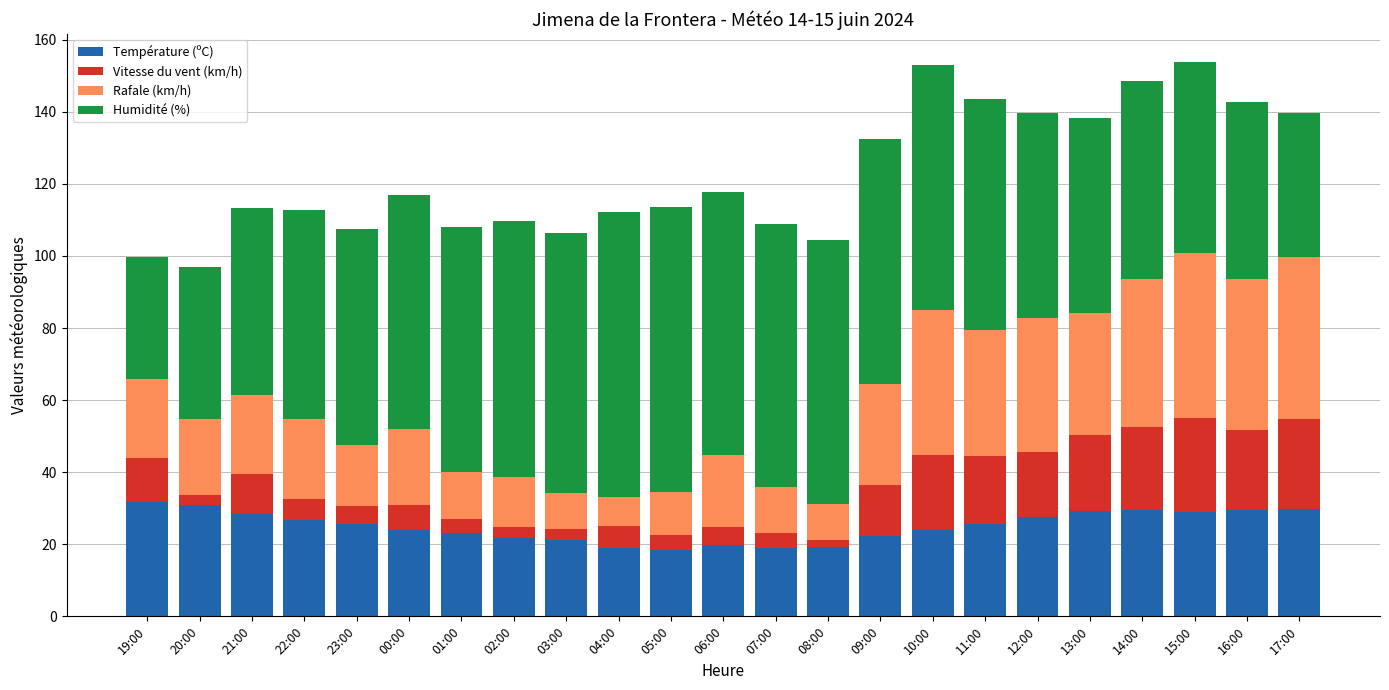

What is the lowest value of the Température (ºC) series?

18.5